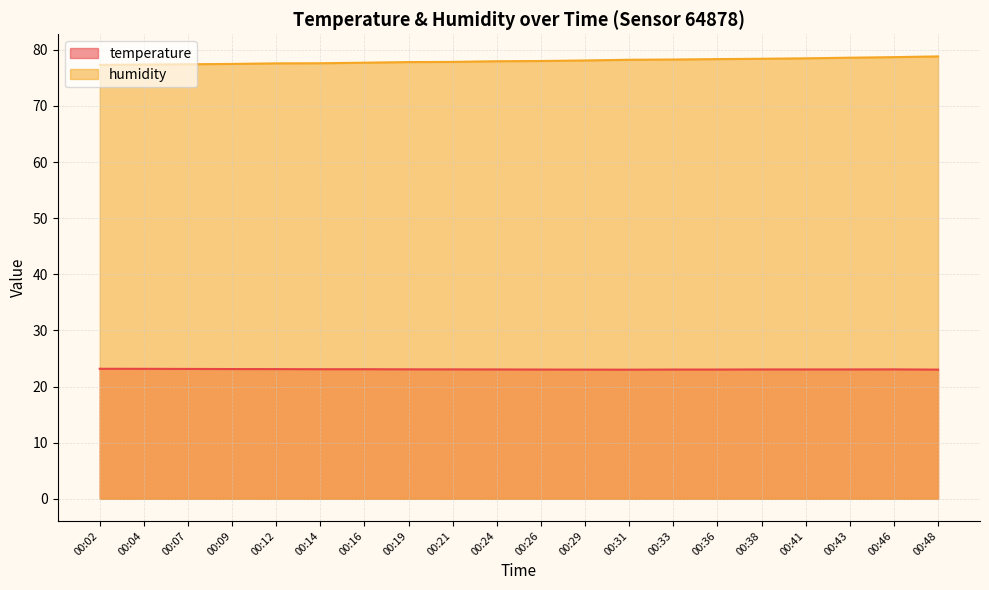

Reading left to right, what are all the values shown in this chart?

temperature: 23.2	23.2	23.1	23.1	23.1	23.1	23.1	23.1	23.1	23.1	23.0	23.0	23.0	23.0	23.0	23.1	23.1	23.1	23.1	23.0
humidity: 77.3	77.4	77.4	77.5	77.6	77.6	77.7	77.8	77.8	78.0	78.0	78.1	78.2	78.3	78.3	78.4	78.5	78.6	78.7	78.8